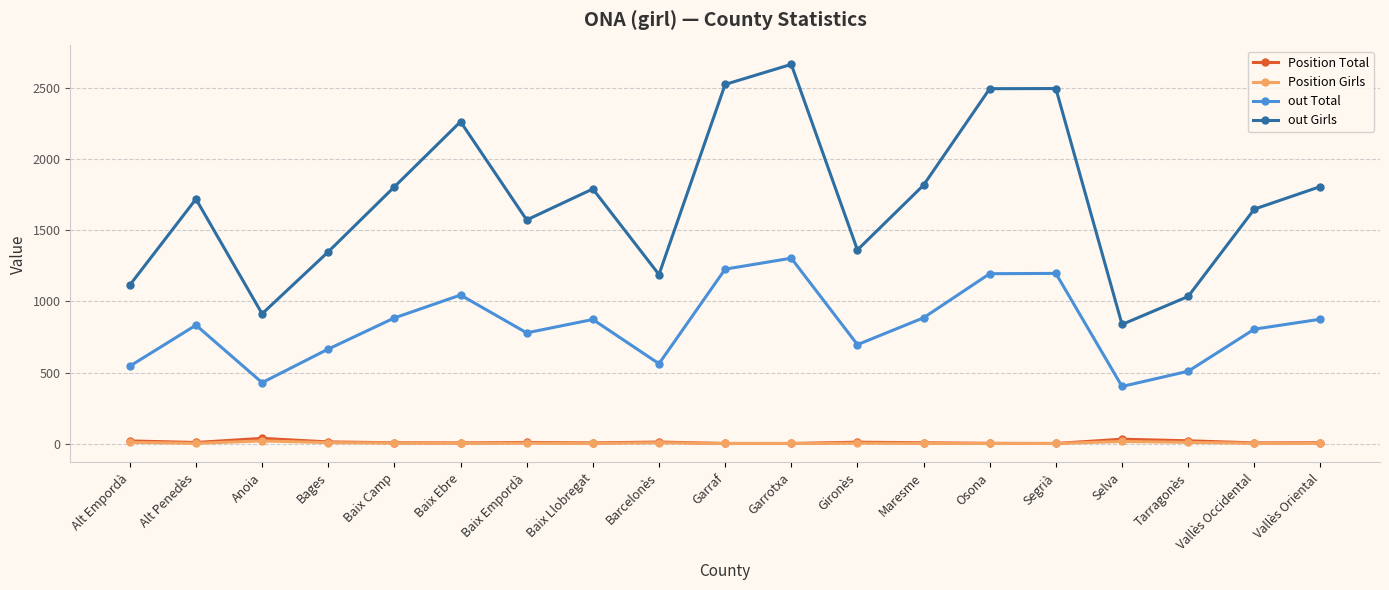

Between Anoia and Baix Empordà, which series saw the biggest shift?

out Girls